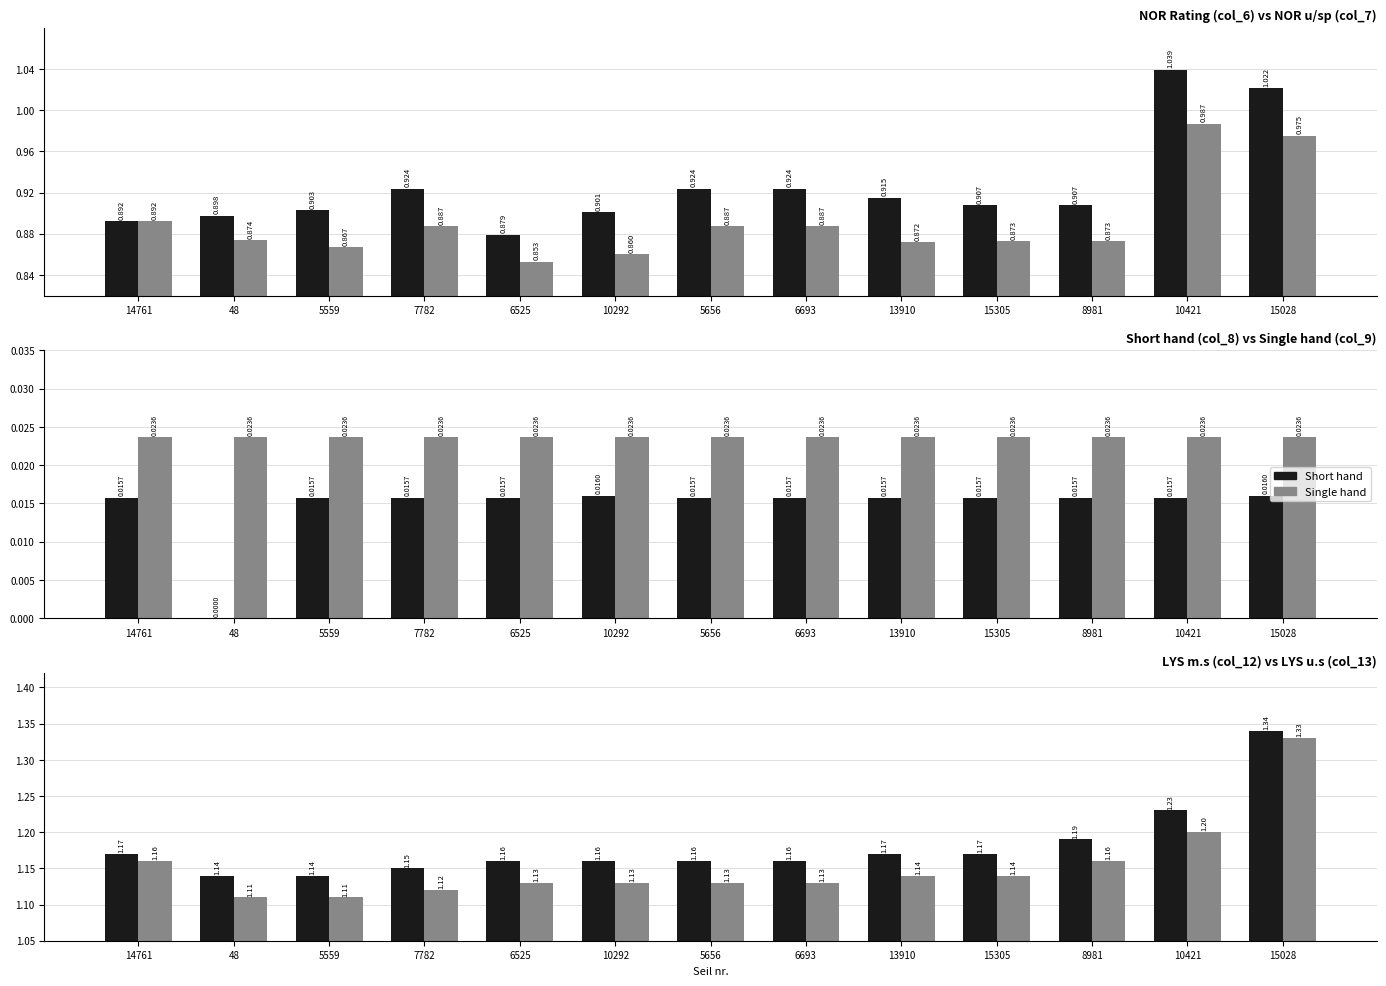

What is the difference between the second highest and minimum values in the LYS m.s series?

0.1